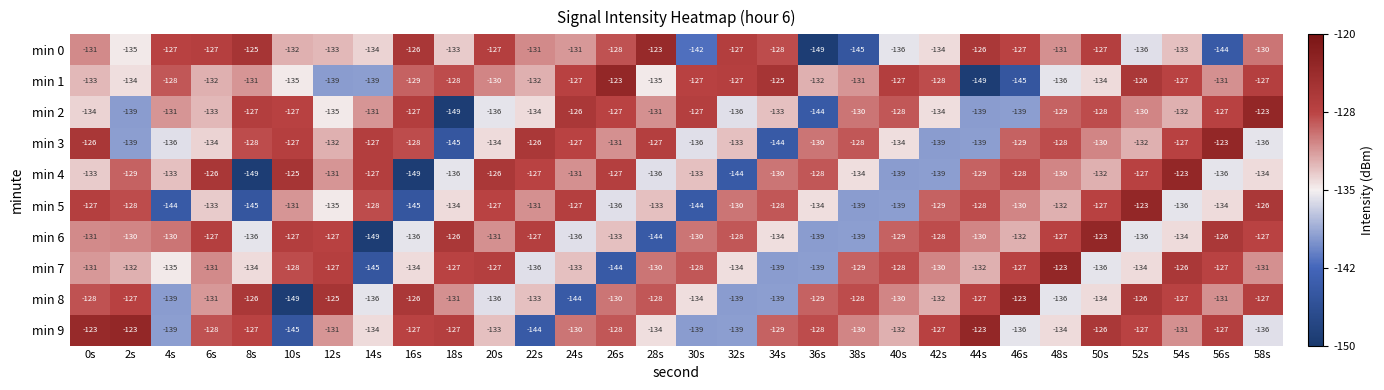

At which label does min 1 first exceed -131?

4s